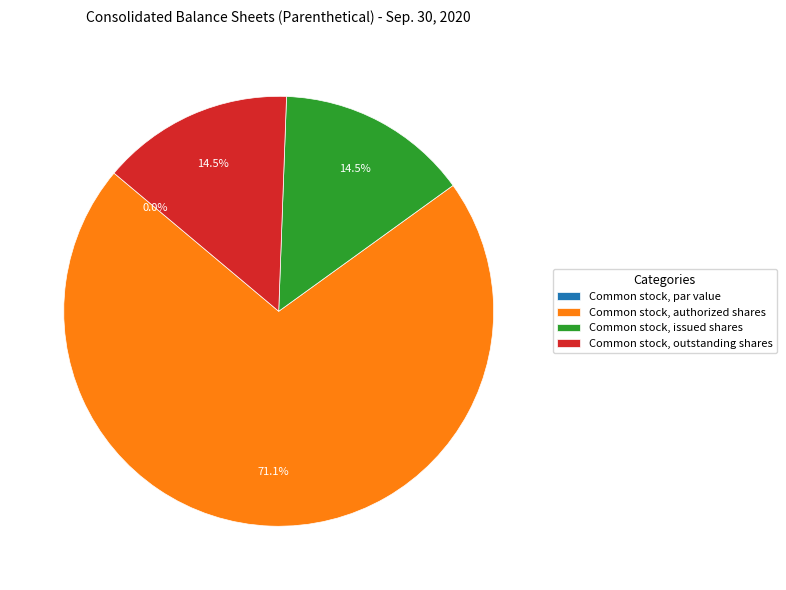

Count the number of slices in the pie.

4